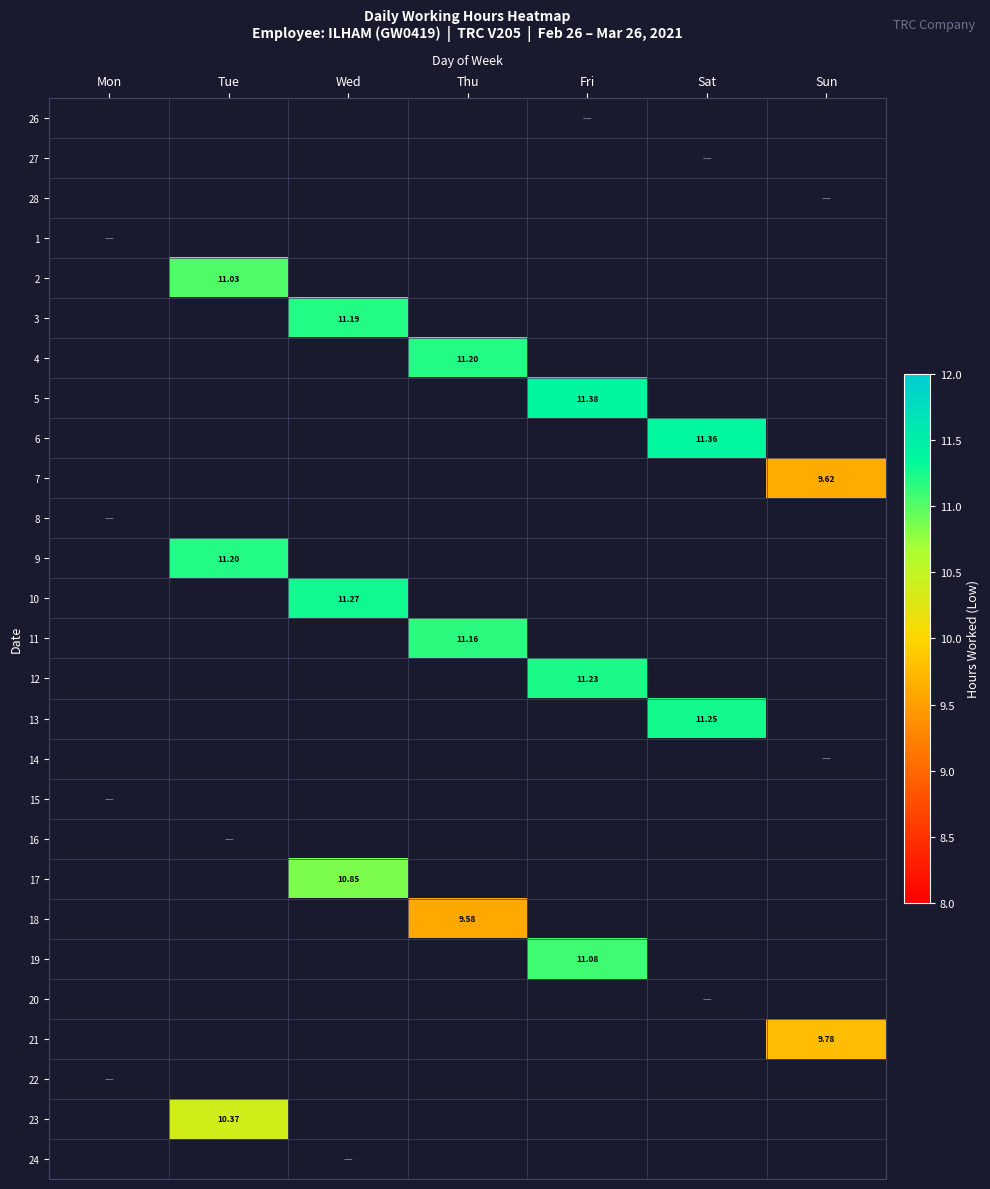

Count the number of data series in this chart.

27